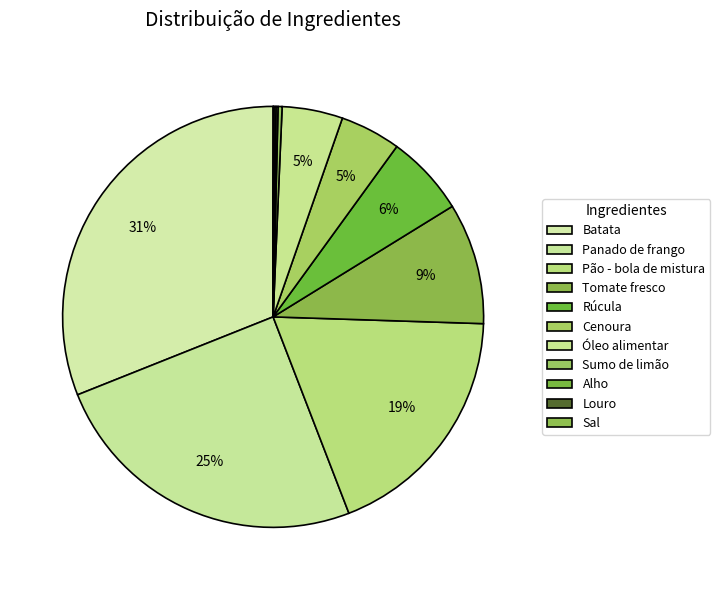

True or false: Sumo de limão accounts for 13% of the total.

False